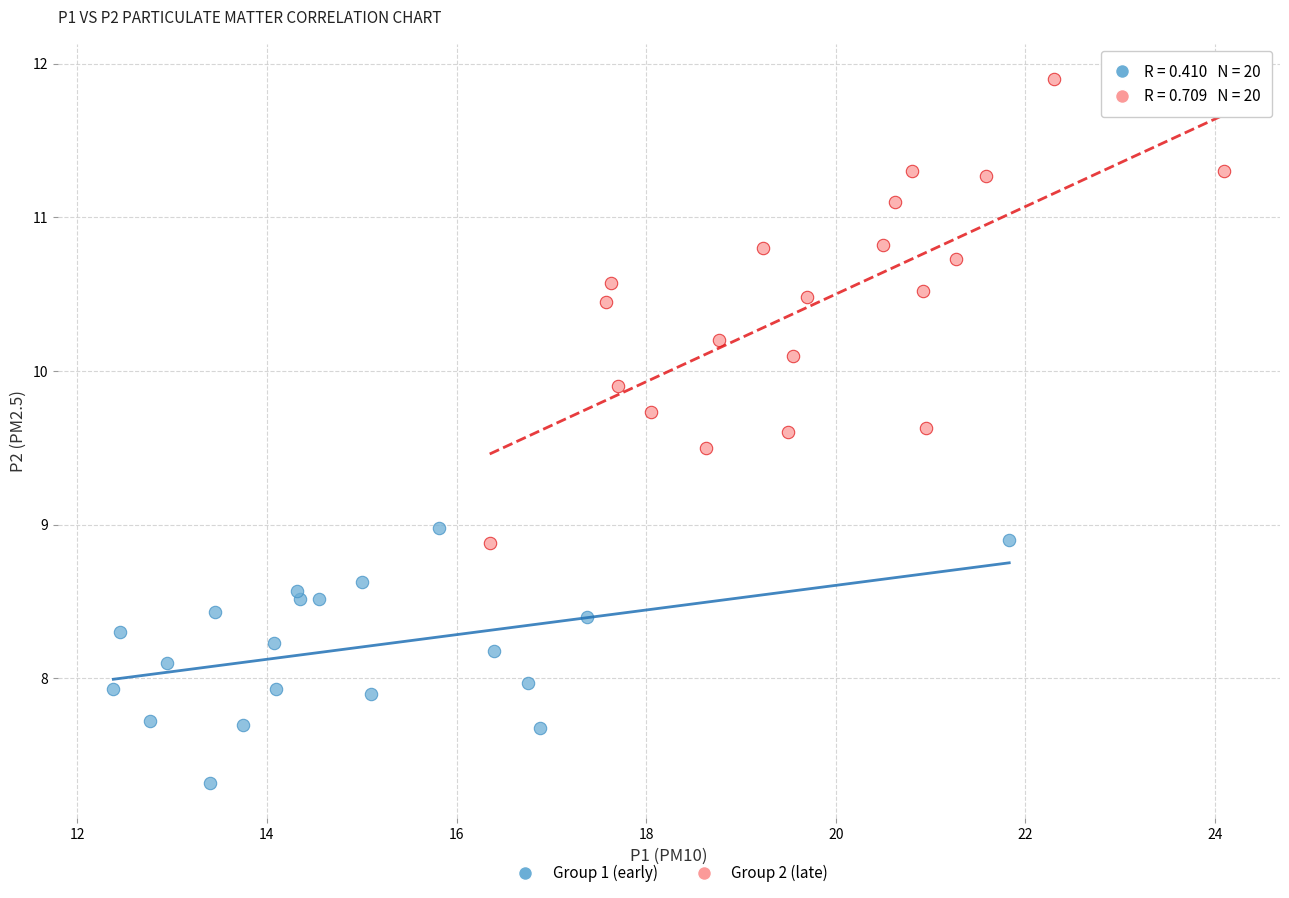

Which series reaches the maximum Y coordinate?

Group 2 (late)